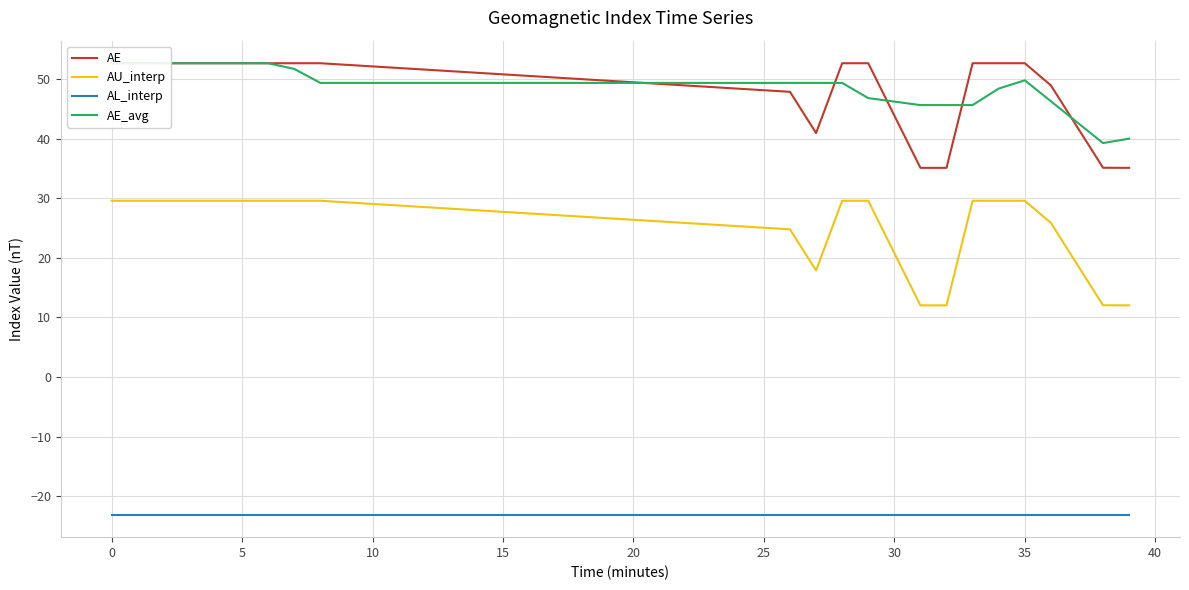

Which series has the largest total across all categories?

AE_avg